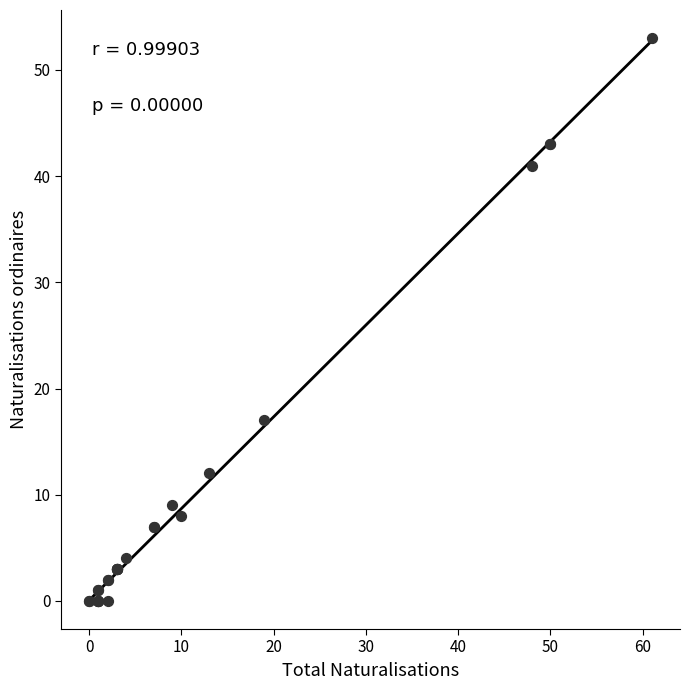

What Y value in the scatter plot is closest to 26?

17